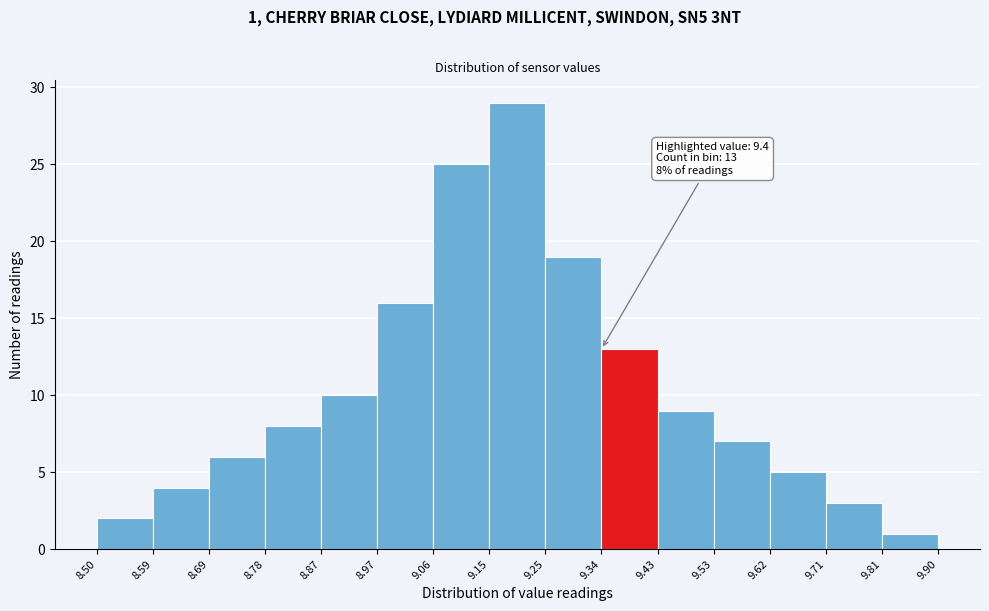

Which range on the x-axis has the tallest bar?

9.15 to 9.25